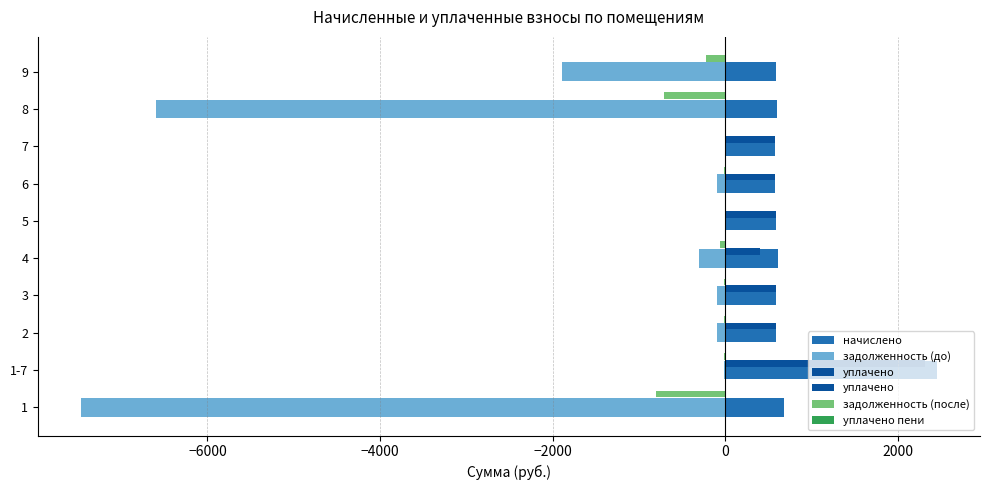

How many data points does each series have?

10